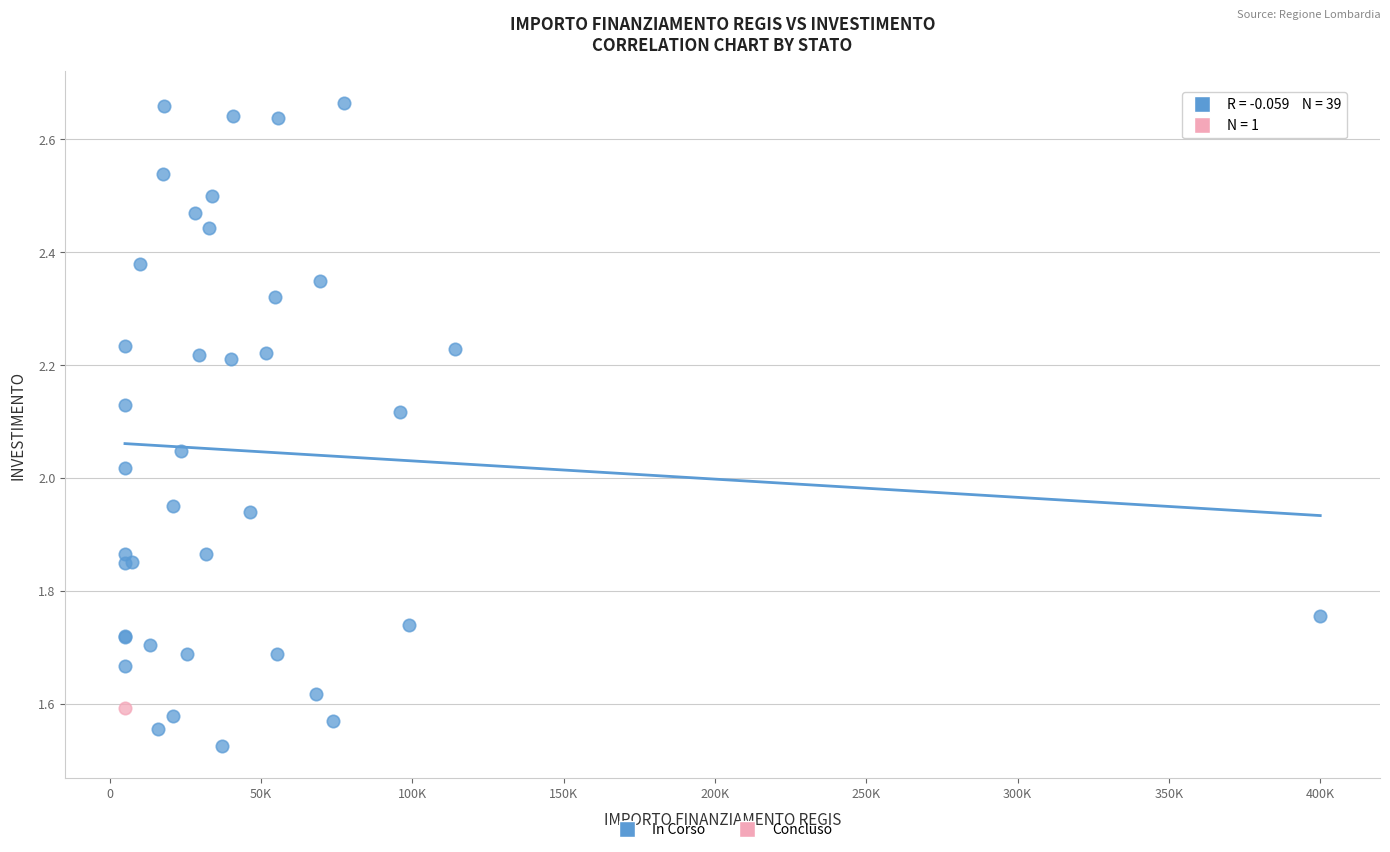

What are all the series names shown in the legend?

In Corso, Concluso